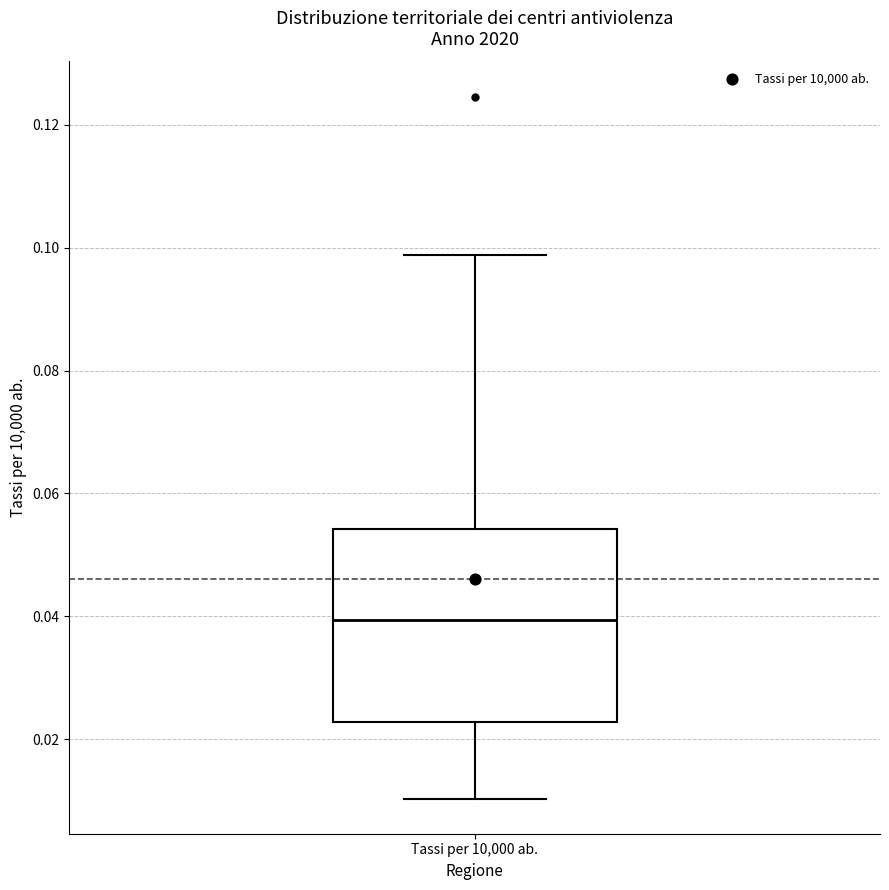

Transcribe this box plot: give where the median line is, the range the box spans, and where the two whiskers end, as read against the y-axis. The values are not printed on the chart, so give them approximately, as read against the axis.

median 0.040, box 0.022 to 0.054, whiskers 0.010 to 0.098